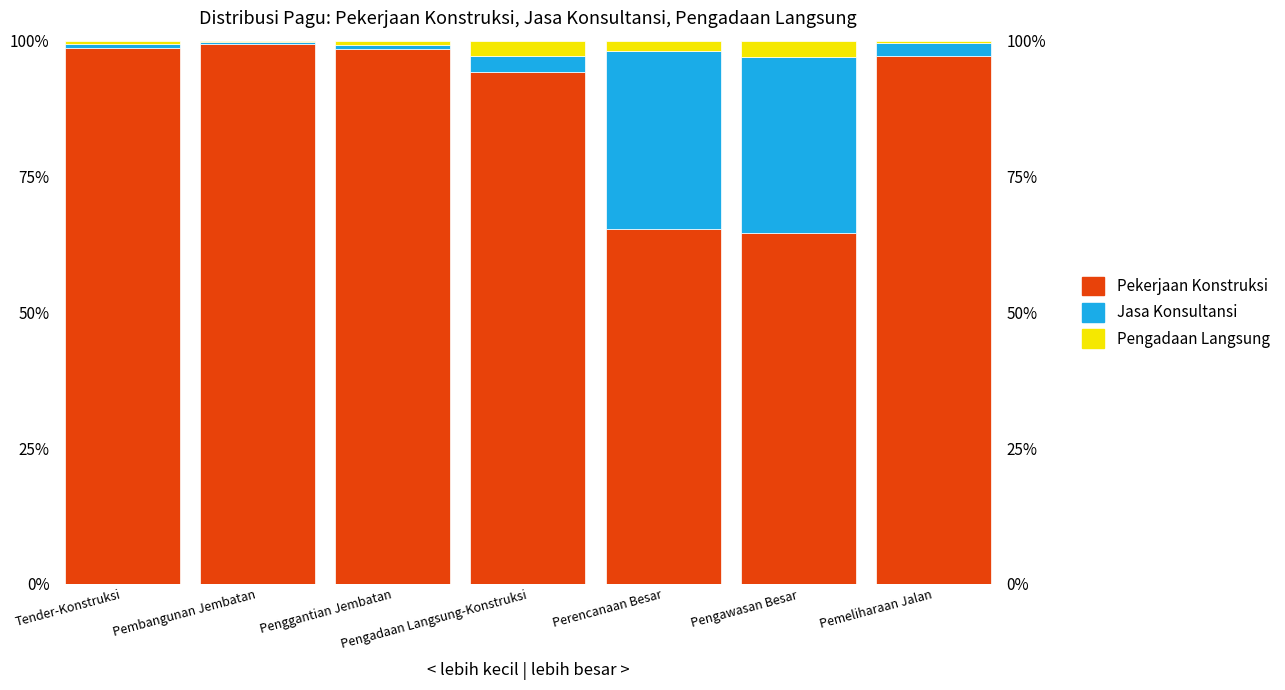

Does the chart contain stacked bars?

No